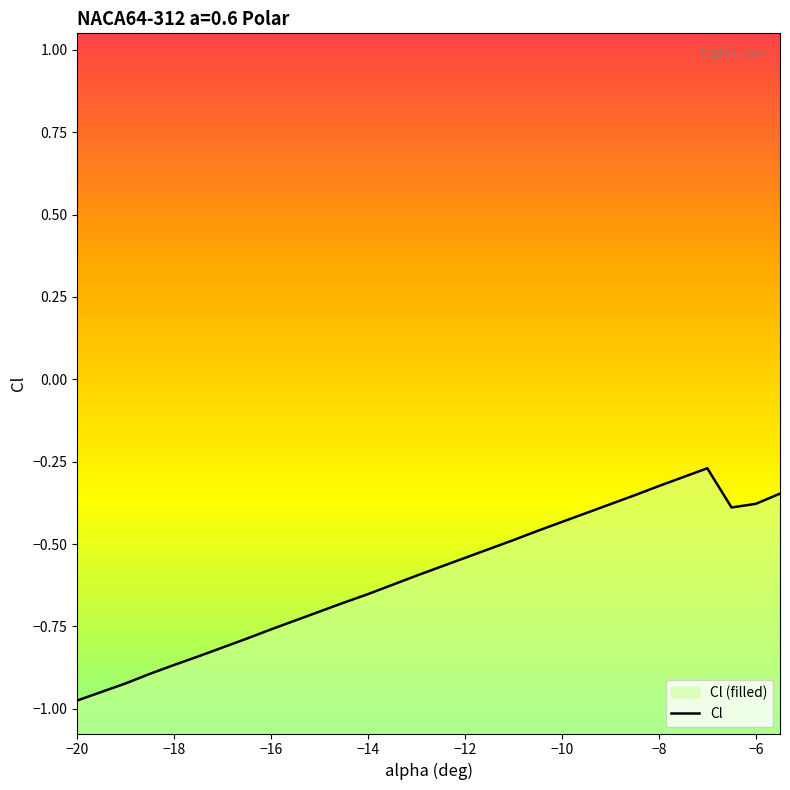

Count the number of data series in this chart.

1